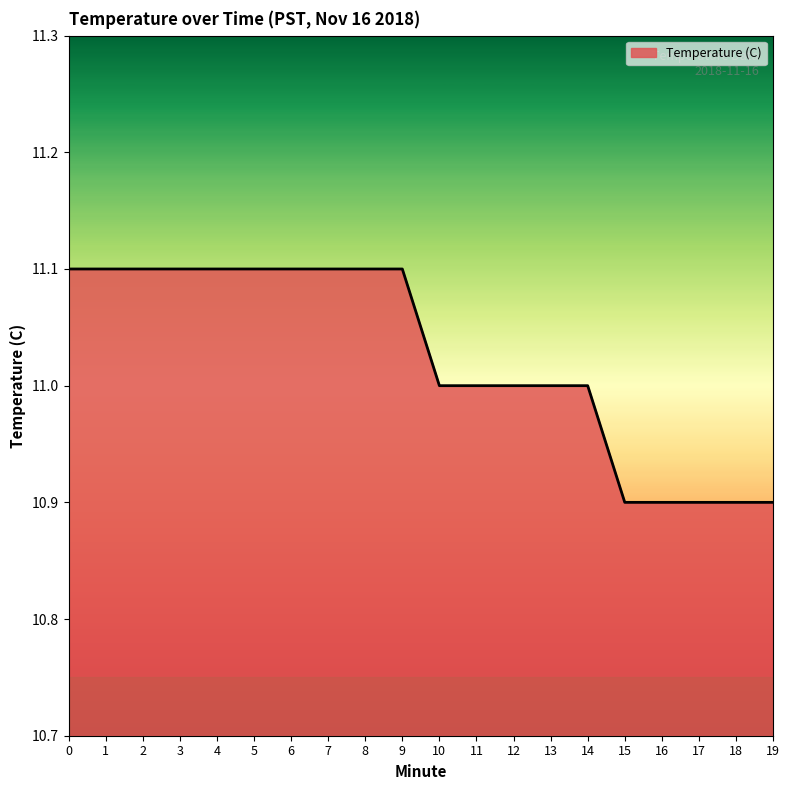

What is the maximum value shown in the chart?

11.1